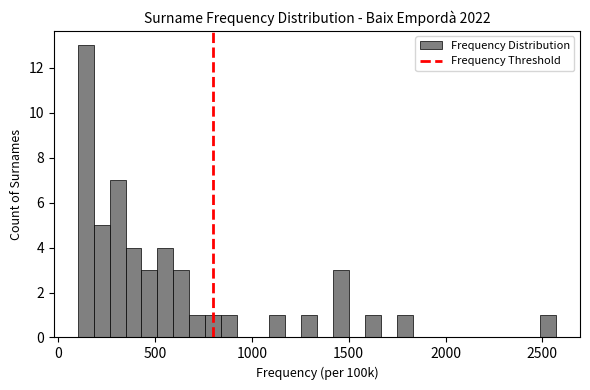

Read against the x-axis, roughly where is the centre of the tallest bar?

150